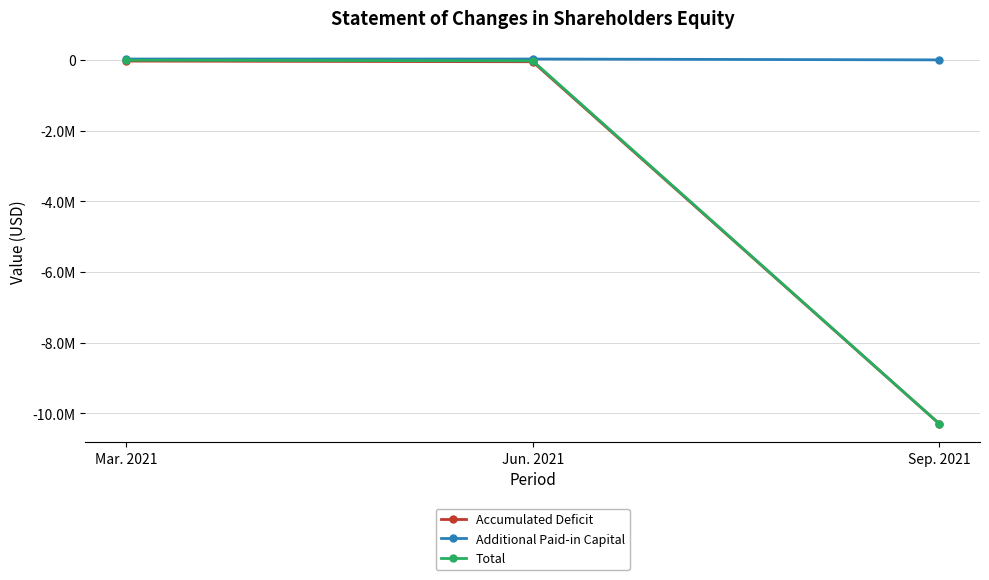

What are all the series names shown in the legend?

Accumulated Deficit, Additional Paid-in Capital, Total